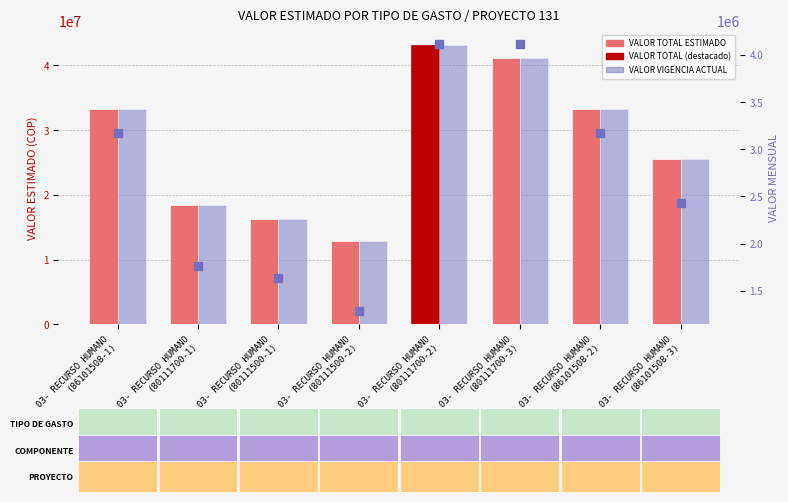

What is the label of the 3rd bar from the left?

03- RECURSO HUMANO
(80111500-1)